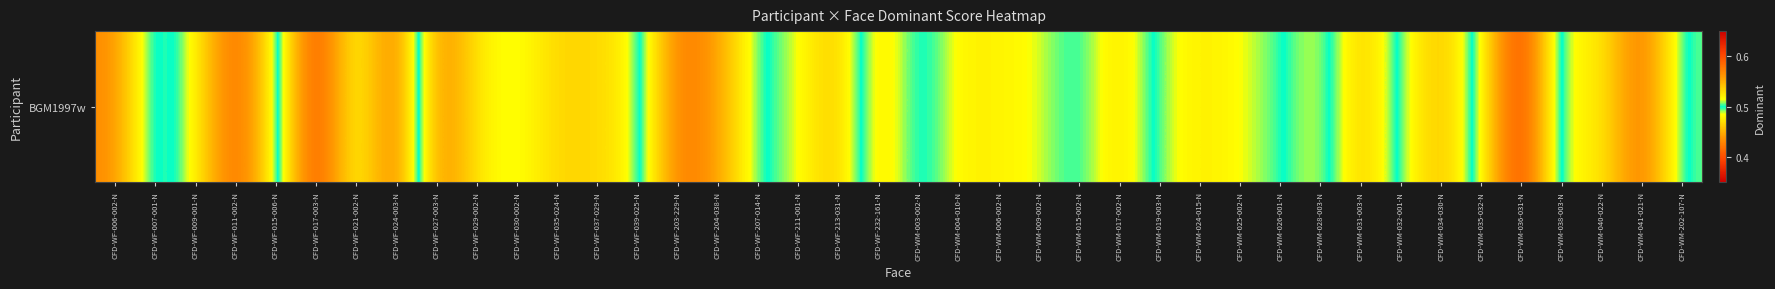

What is the smallest value displayed?

0.4